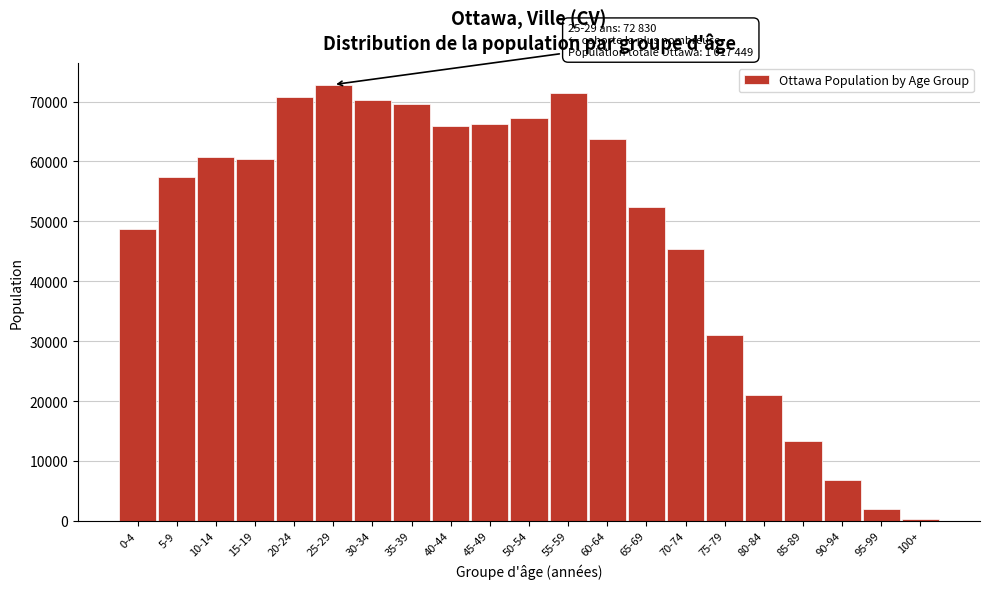

Reading left to right, transcribe all the data shown in this chart.

48790	57410	60720	60385	70785	72830	70190	69520	65890	66240	67265	71465	63795	52355	45375	30940	21080	13385	6775	1960	275